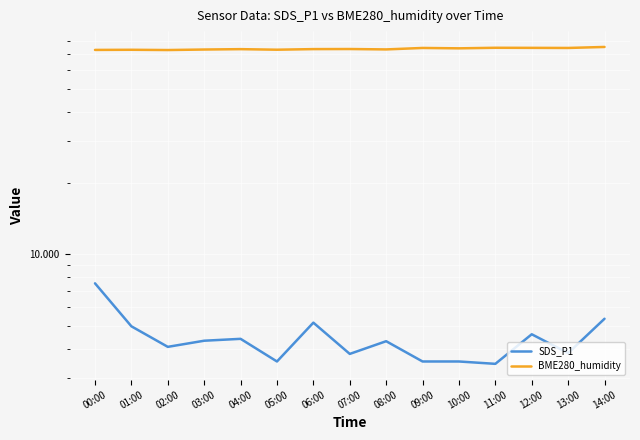

Read the BME280_humidity value at 11:00.

74.7